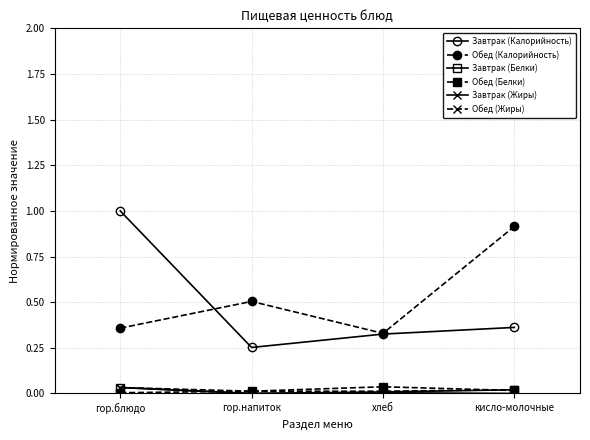

Which series changed the most between гор.блюдо and гор.напиток?

Завтрак (Калорийность)